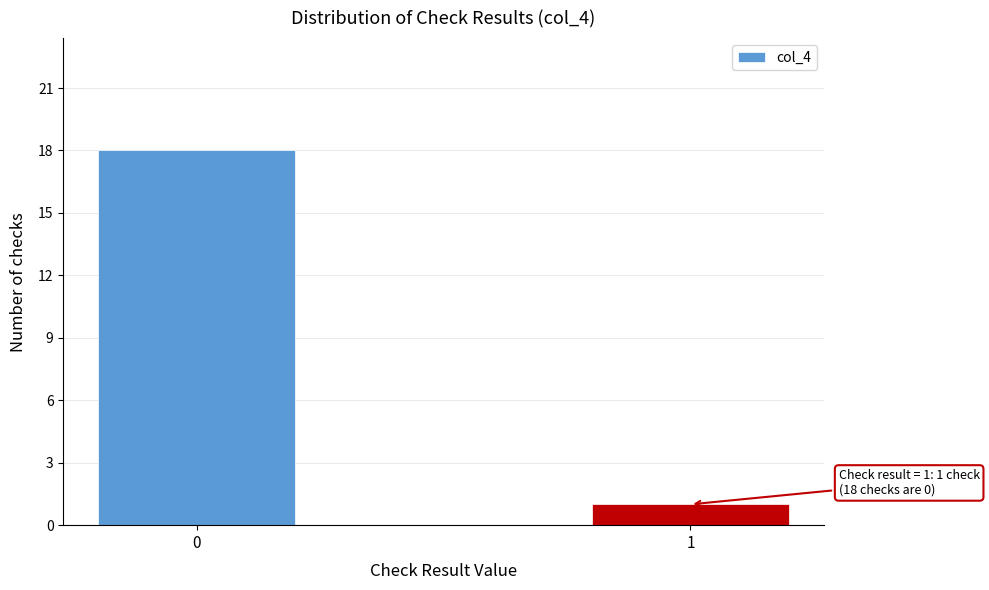

Reading left to right, transcribe all the data shown in this chart.

0=18	1=1